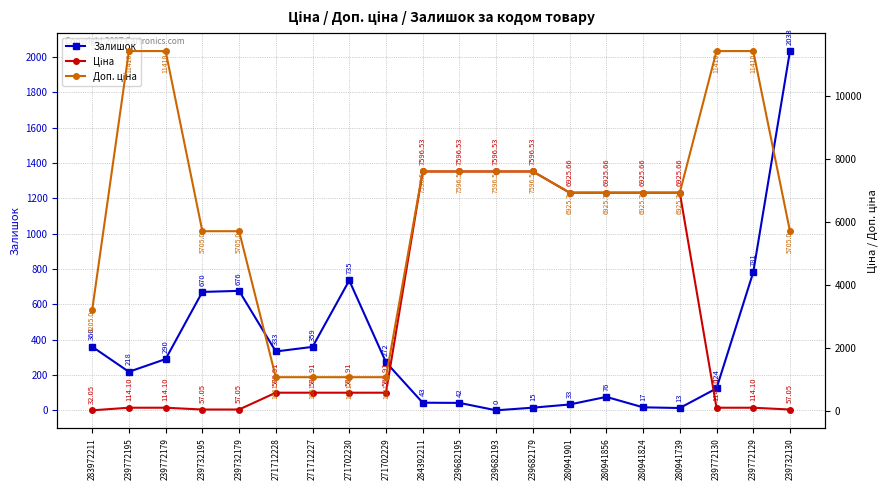

Which series has the largest total across all categories?

Доп. ціна